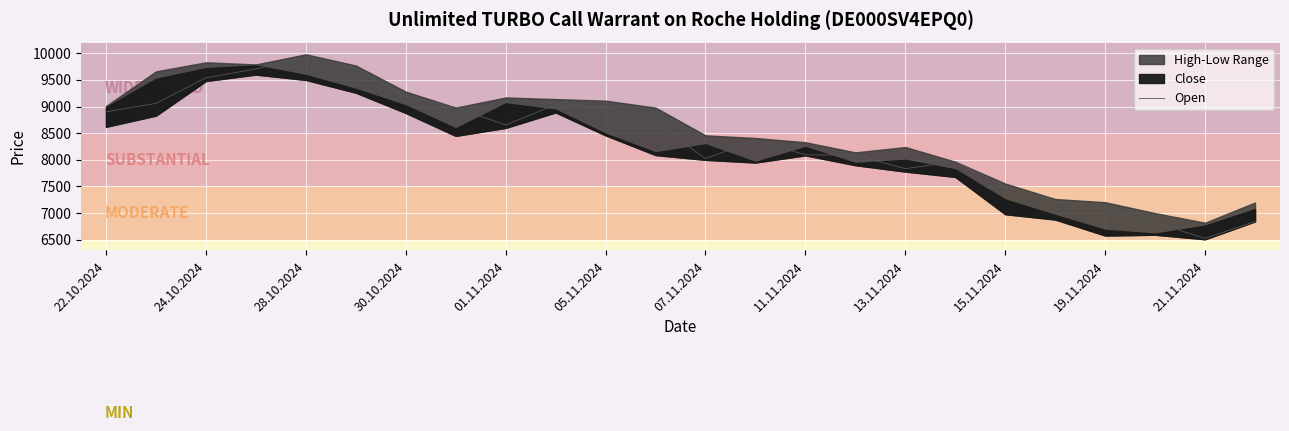

True or false: Open has a value of 7095 at 19.11.2024.

True